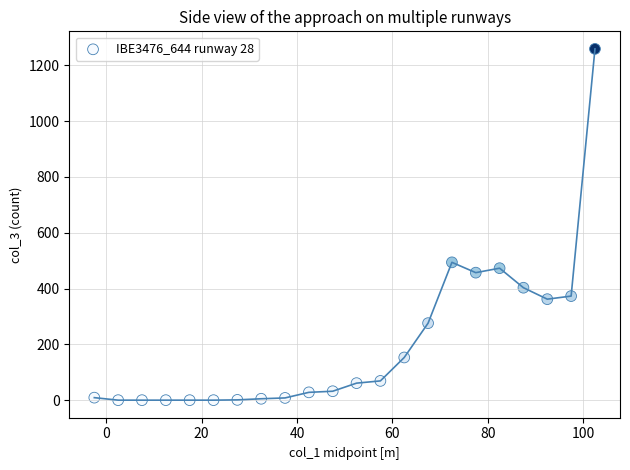

What Y value in the scatter plot is closest to 629?

494